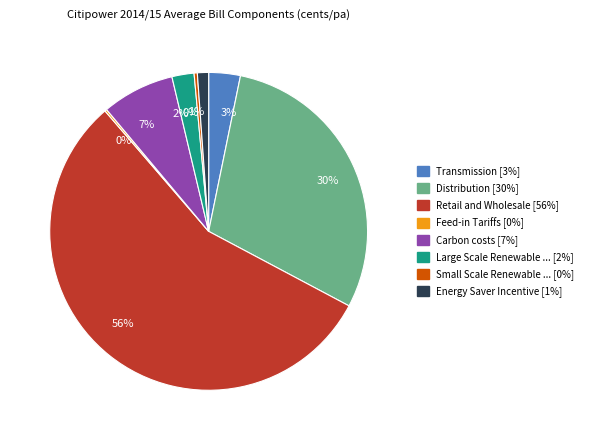

To the nearest percent, what is the average slice percentage?

12%